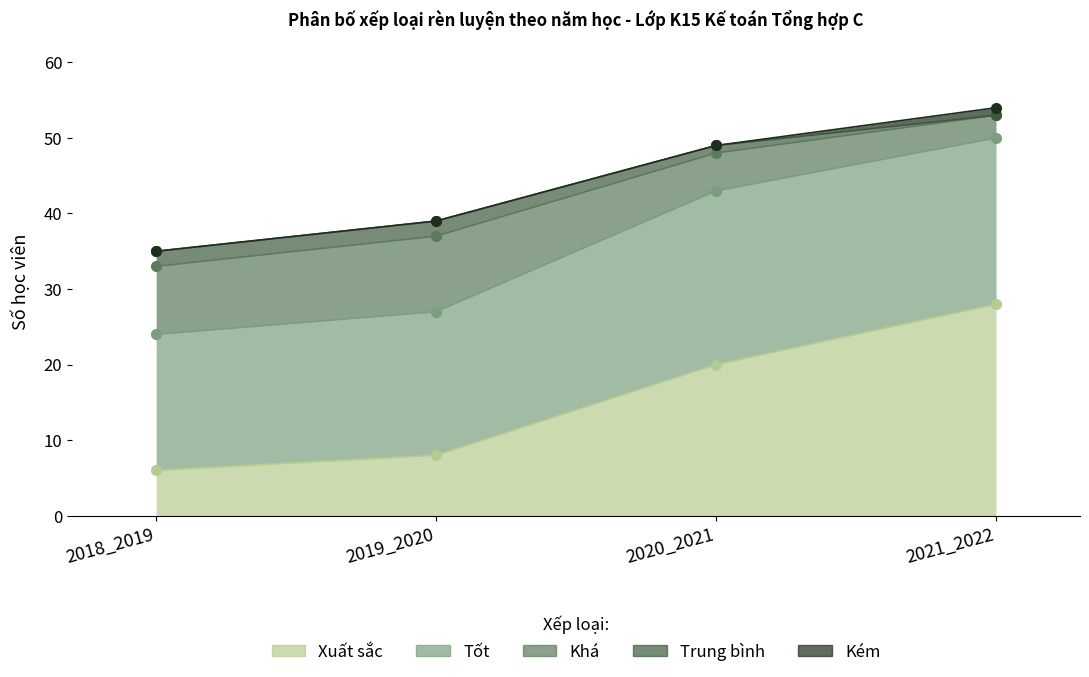

What are all the series names shown in the legend?

Xuất sắc, Tốt, Khá, Trung bình, Kém